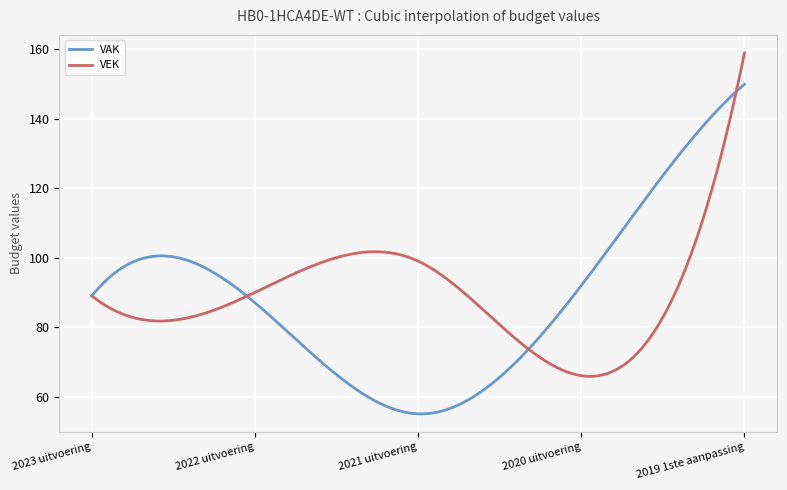

After their last crossing, which series has the higher values: VAK or VEK?

VEK